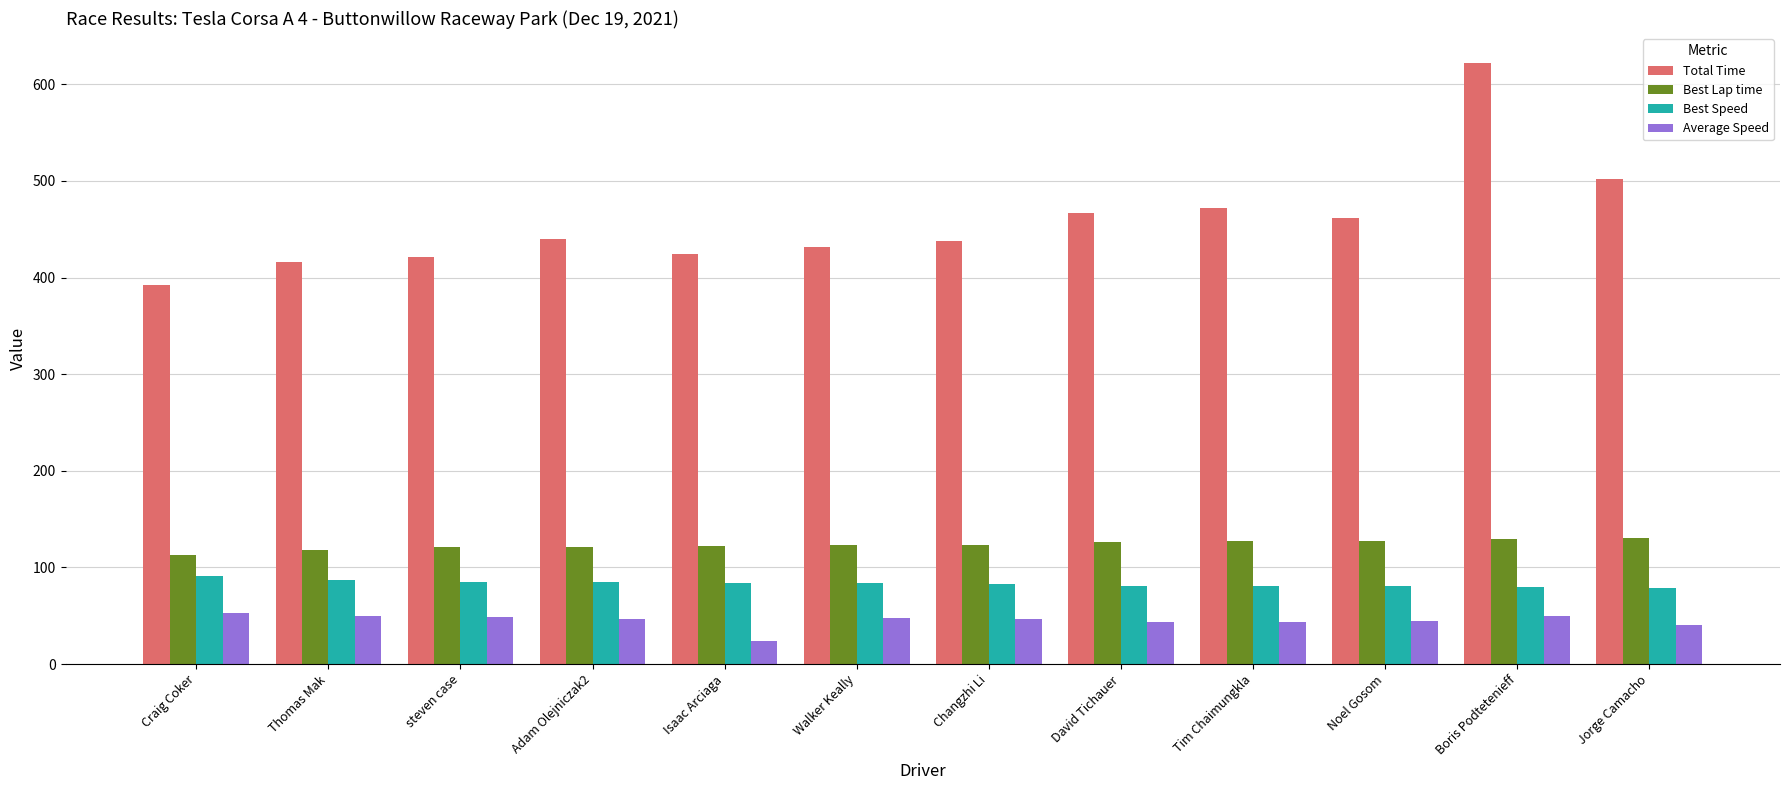

What is the total value across all series at Boris Podtetenieff?

880.1